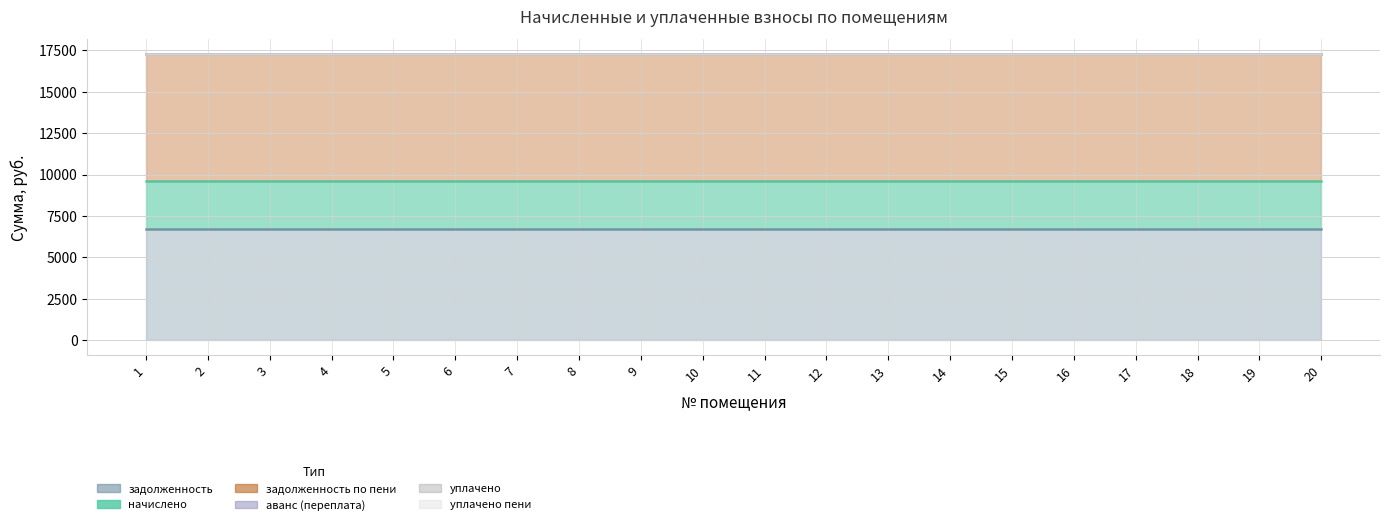

What value does the задолженность series have at 15?

6700.5